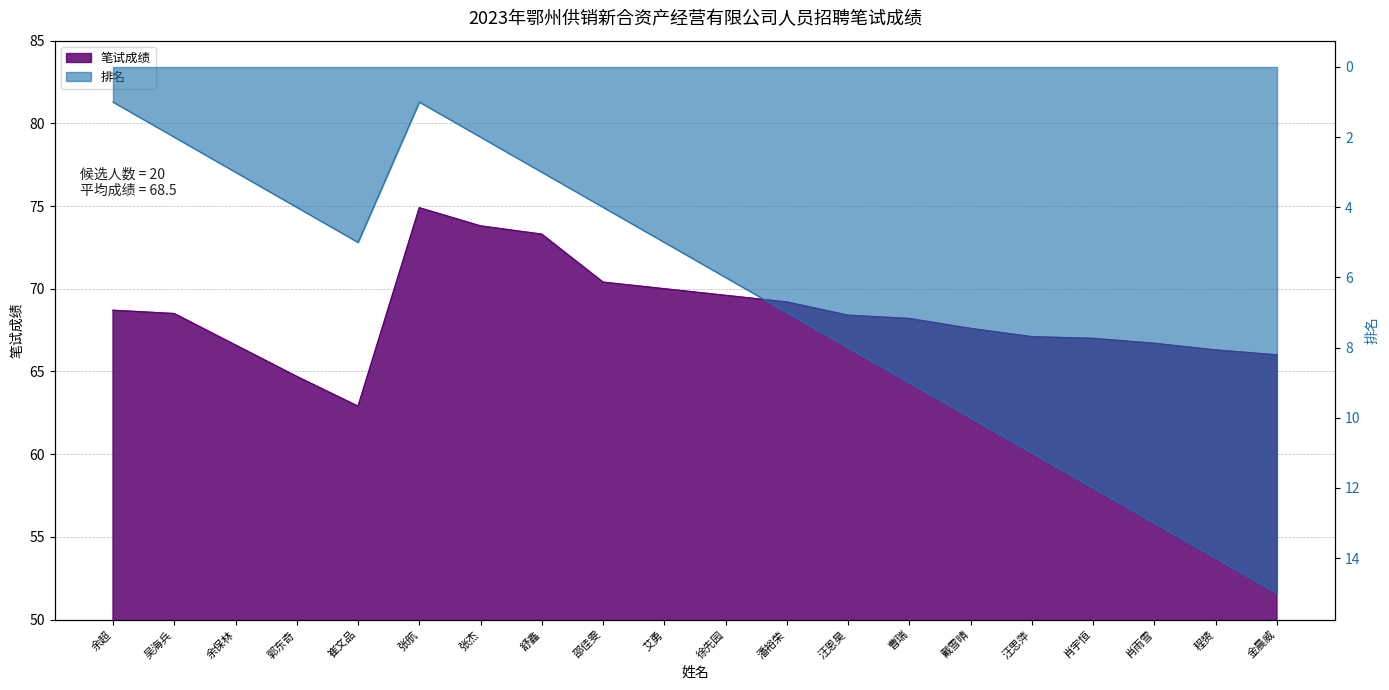

At which category is the sum across all series the highest?

金晨威